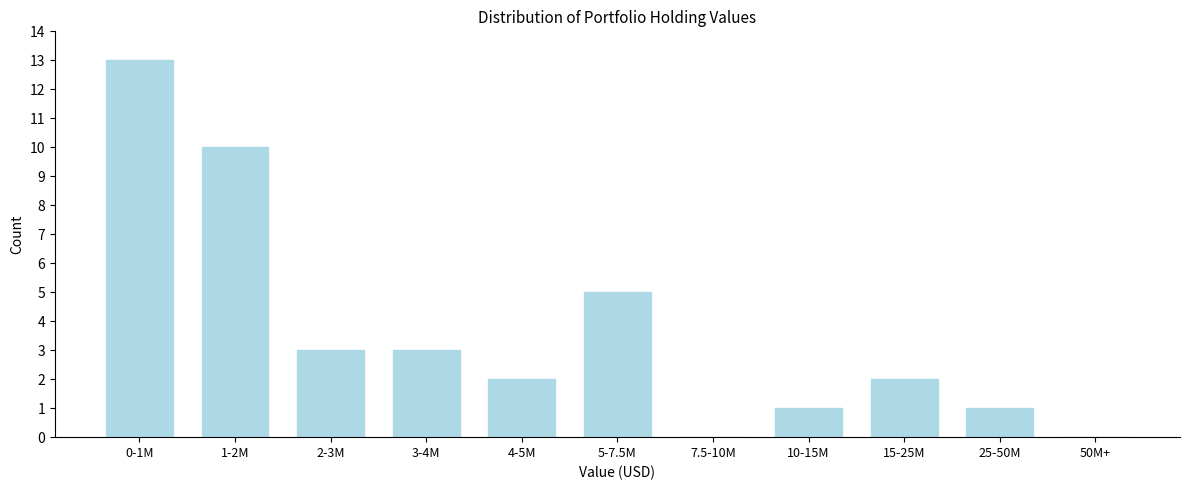

Reading left to right, what are all the values shown in this chart?

0-1M=13	1-2M=10	2-3M=3	3-4M=3	4-5M=2	5-7.5M=5	7.5-10M=0	10-15M=1	15-25M=2	25-50M=1	50M+=0